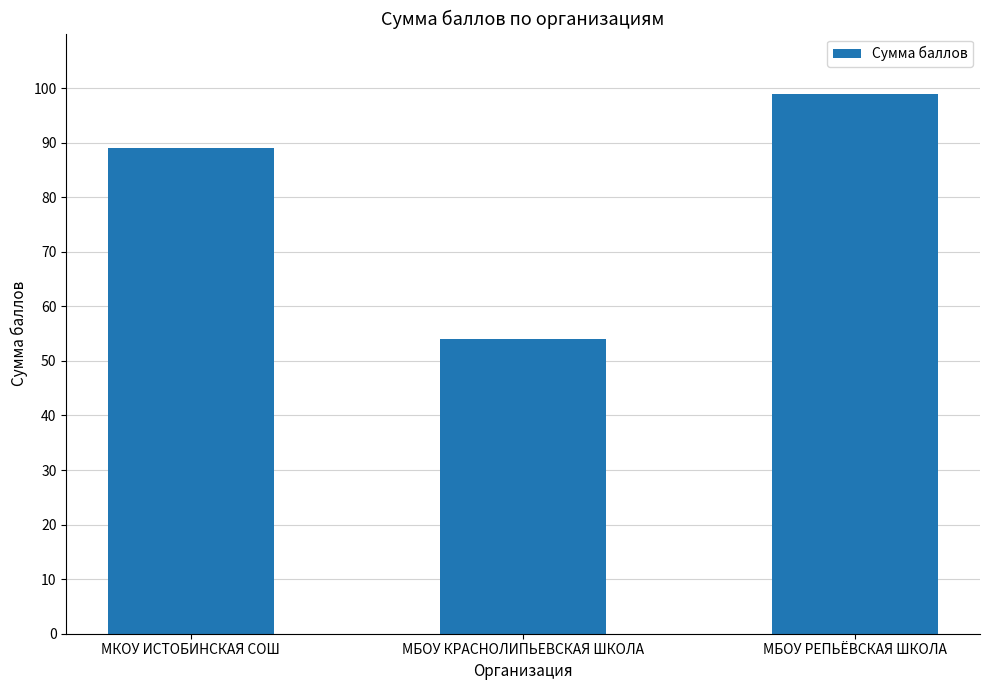

Where is the data nearest to the value 76?

МКОУ ИСТОБИНСКАЯ СОШ